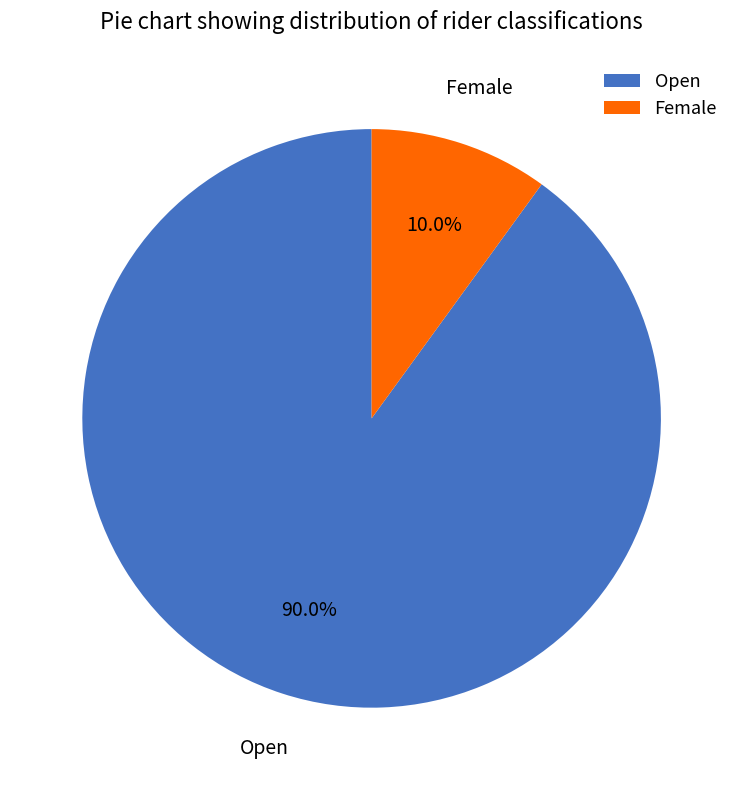

Is there any slice that represents more than half of the pie?

Yes